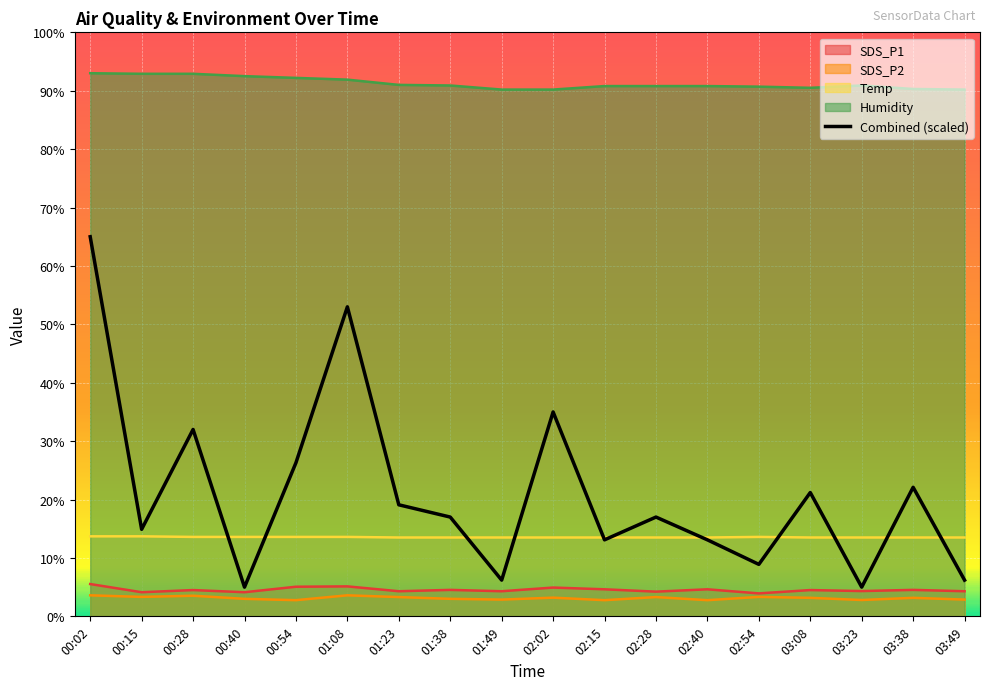

How many distinct data groups are displayed?

5